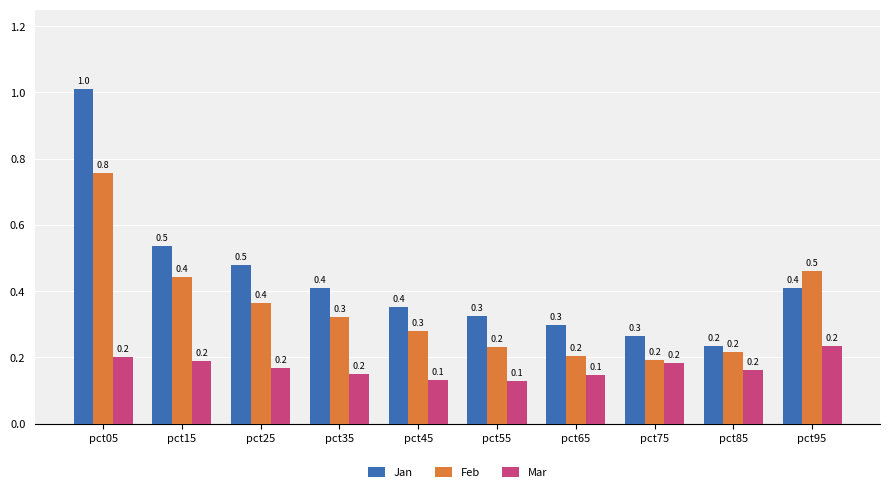

Reading left to right, extract all data points from this chart.

Jan: pct05=1.0	pct15=0.5	pct25=0.5	pct35=0.4	pct45=0.4	pct55=0.3	pct65=0.3	pct75=0.3	pct85=0.2	pct95=0.4
Feb: pct05=0.8	pct15=0.4	pct25=0.4	pct35=0.3	pct45=0.3	pct55=0.2	pct65=0.2	pct75=0.2	pct85=0.2	pct95=0.5
Mar: pct05=0.2	pct15=0.2	pct25=0.2	pct35=0.2	pct45=0.1	pct55=0.1	pct65=0.1	pct75=0.2	pct85=0.2	pct95=0.2